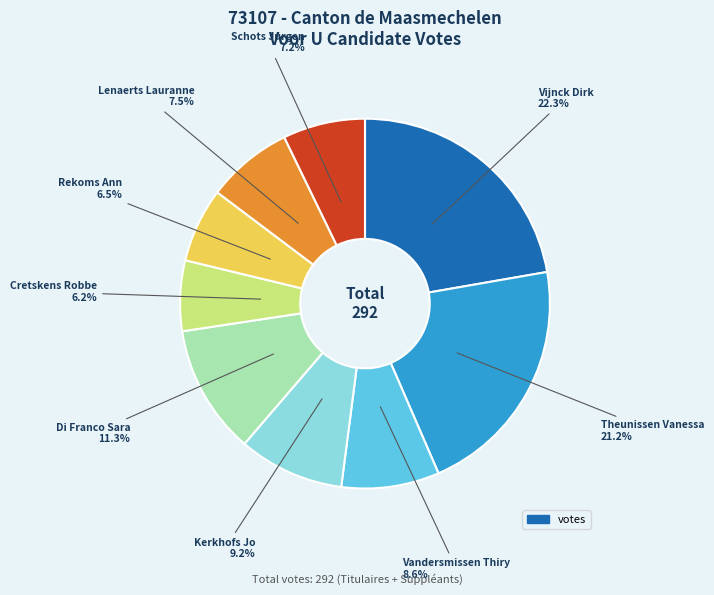

To the nearest percent, what is the difference between the largest and smallest slice percentages?

16%